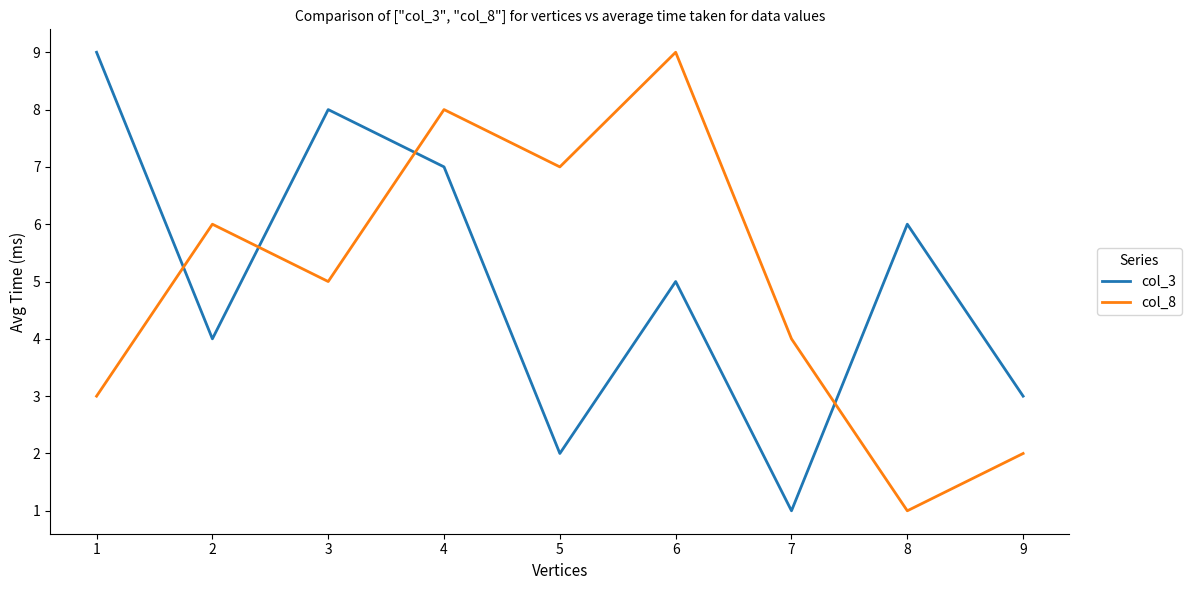

Between 6 and 7, which series saw the biggest shift?

col_8